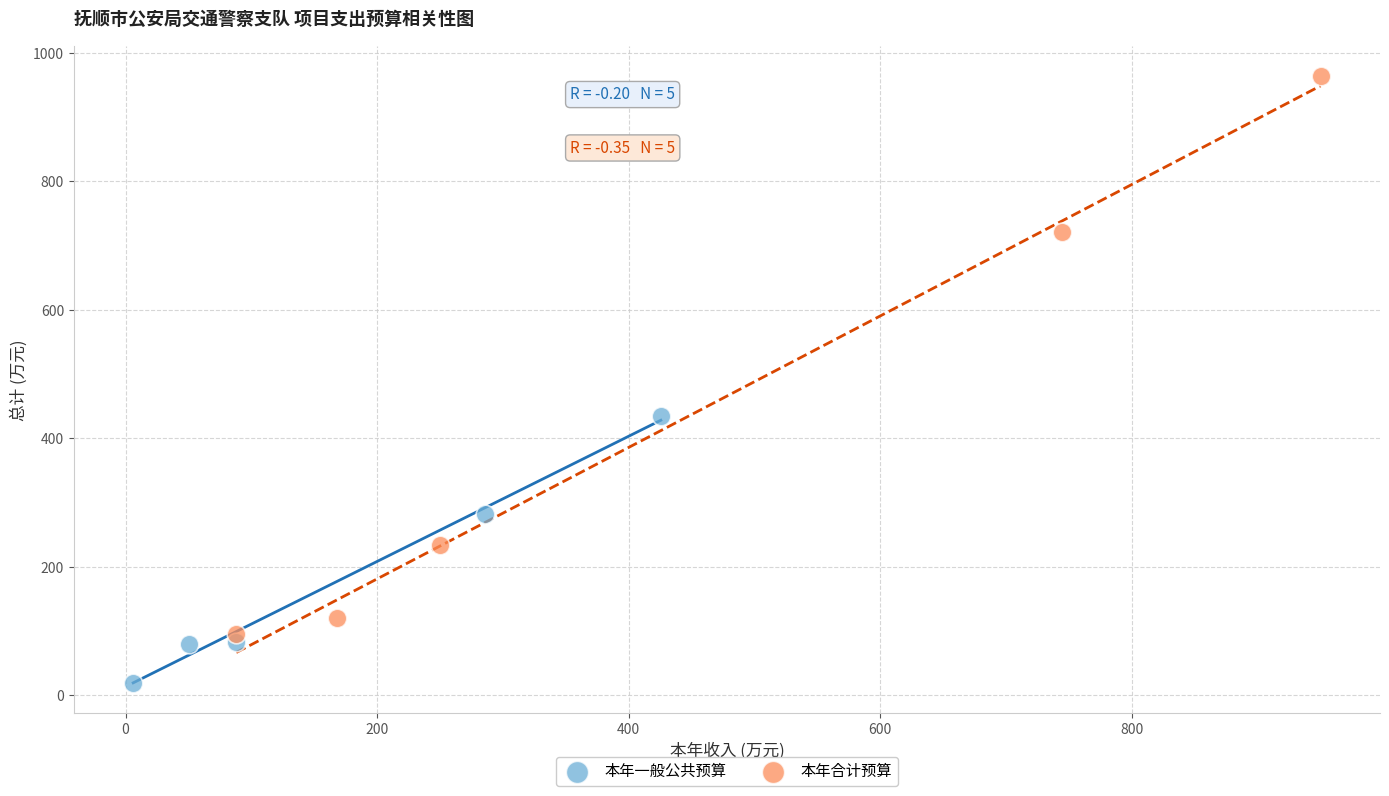

Which series contains the highest Y value?

本年合计预算